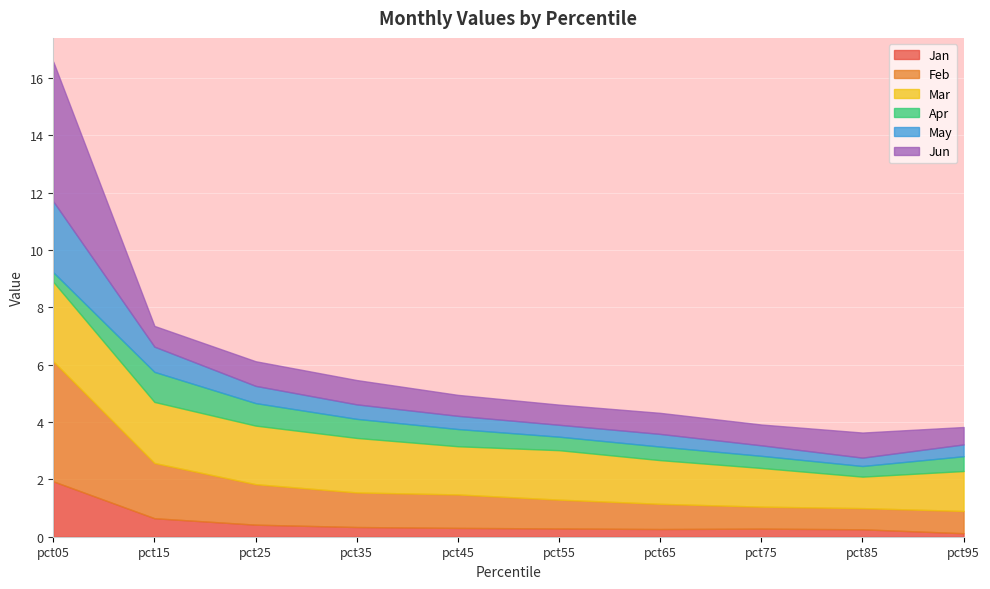

True or false: Apr and Feb cross at least once.

False